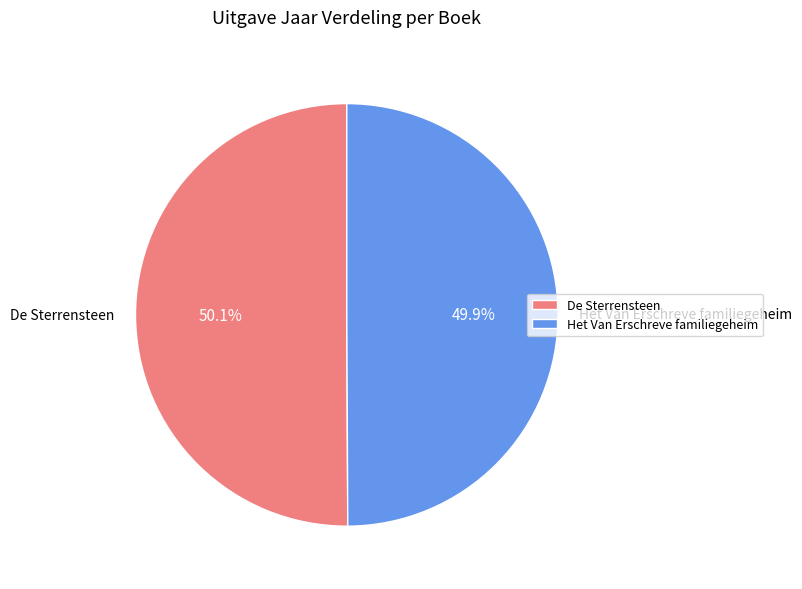

Count the number of slices in the pie.

2